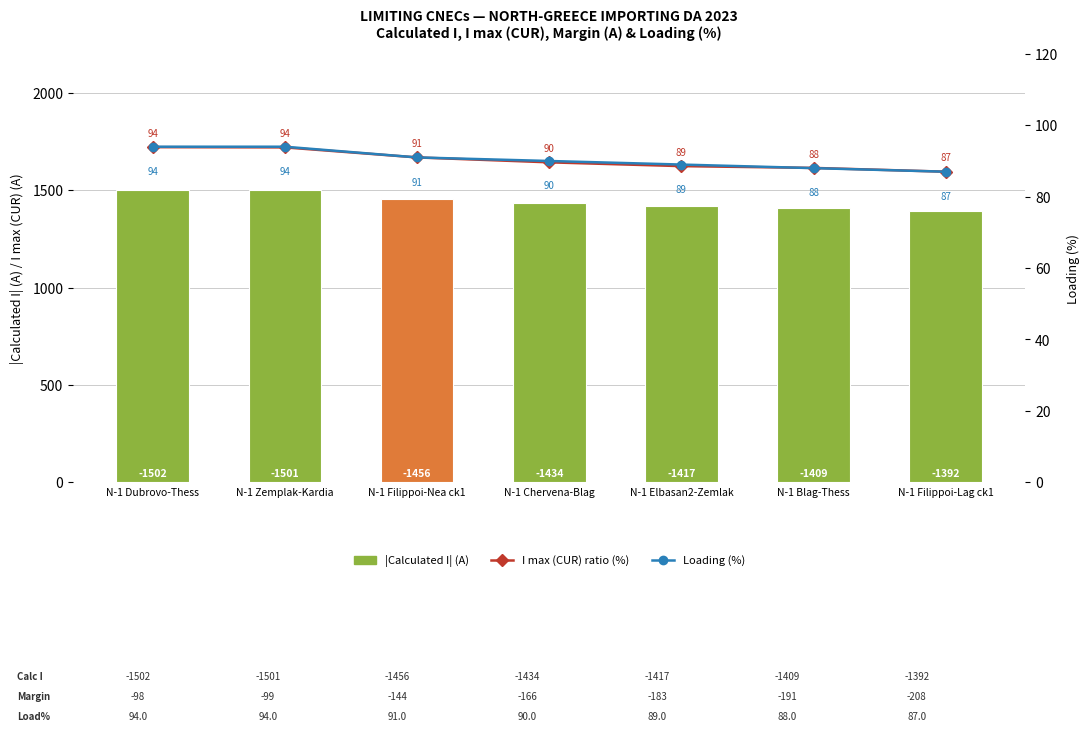

Rank the categories by |Calculated I| (A) value from highest to lowest.

N-1 Dubrovo-Thess, N-1 Zemplak-Kardia, N-1 Filippoi-Nea ck1, N-1 Chervena-Blag, N-1 Elbasan2-Zemlak, N-1 Blag-Thess, N-1 Filippoi-Lag ck1